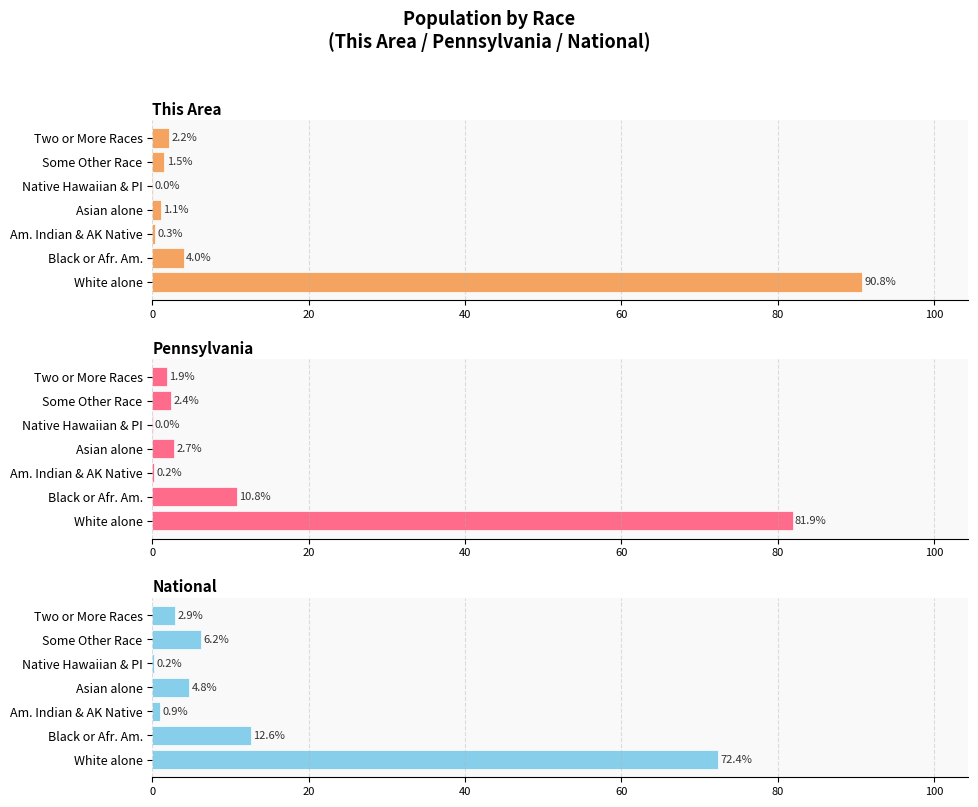

List the series in order of their peak value, highest first.

This Area, Pennsylvania, National